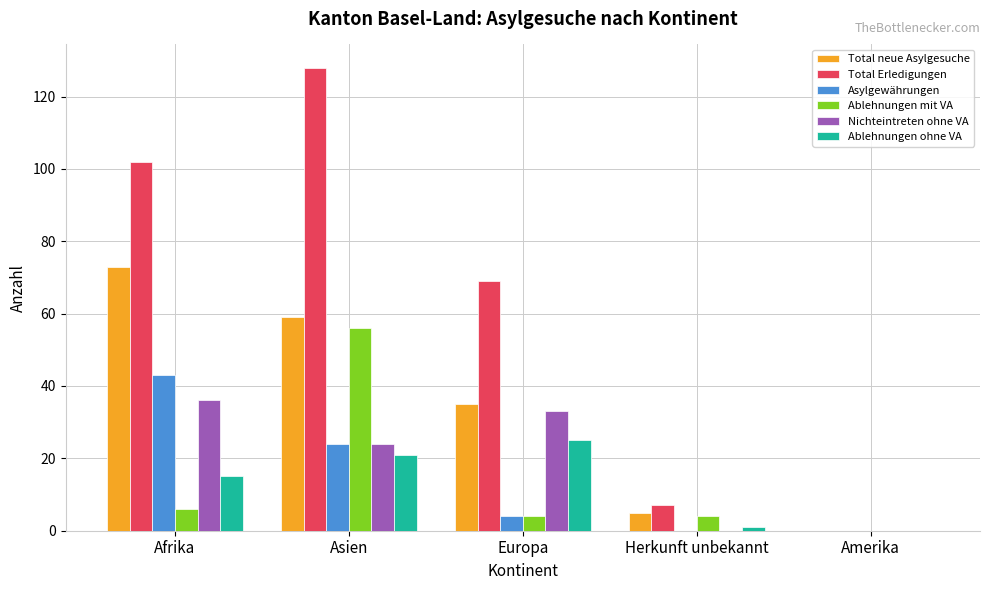

Reading left to right, list all the values displayed in this chart.

Total neue Asylgesuche: 73	59	35	5	0
Total Erledigungen: 102	128	69	7	0
Asylgewährungen: 43	24	4	0	0
Ablehnungen mit VA: 6	56	4	4	0
Nichteintreten ohne VA: 36	24	33	0	0
Ablehnungen ohne VA: 15	21	25	1	0